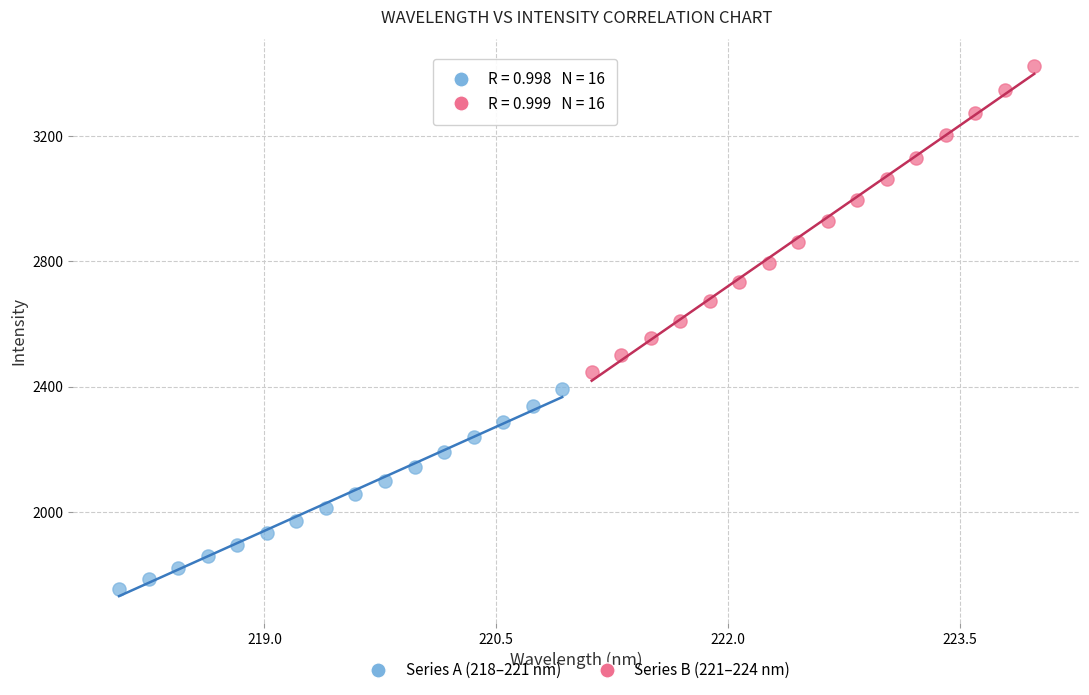

Which series reaches the maximum Y coordinate?

Series B (221–224 nm)